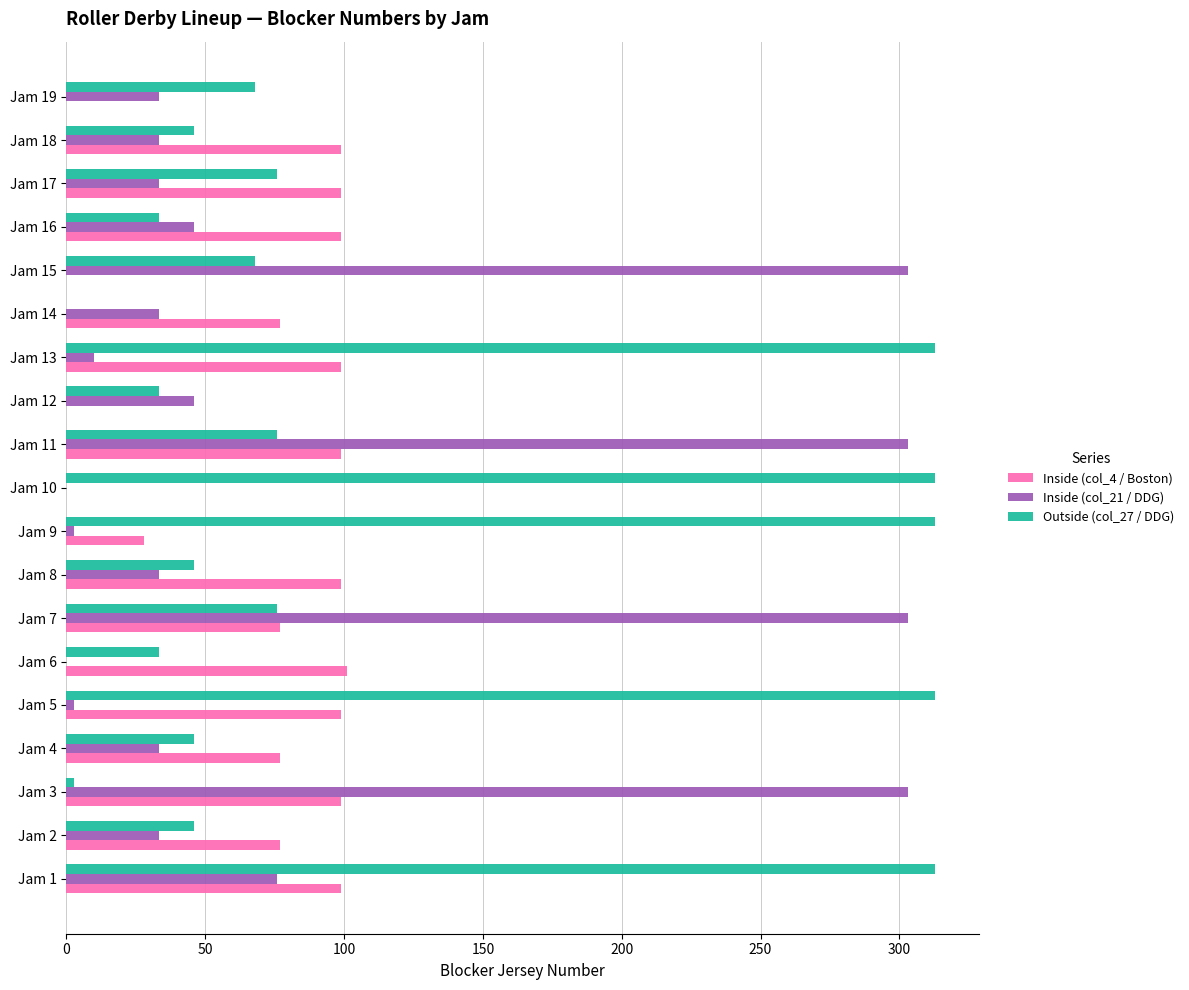

Is it true that Outside (col_27 / DDG) equals 17.8 at Jam 7?

False